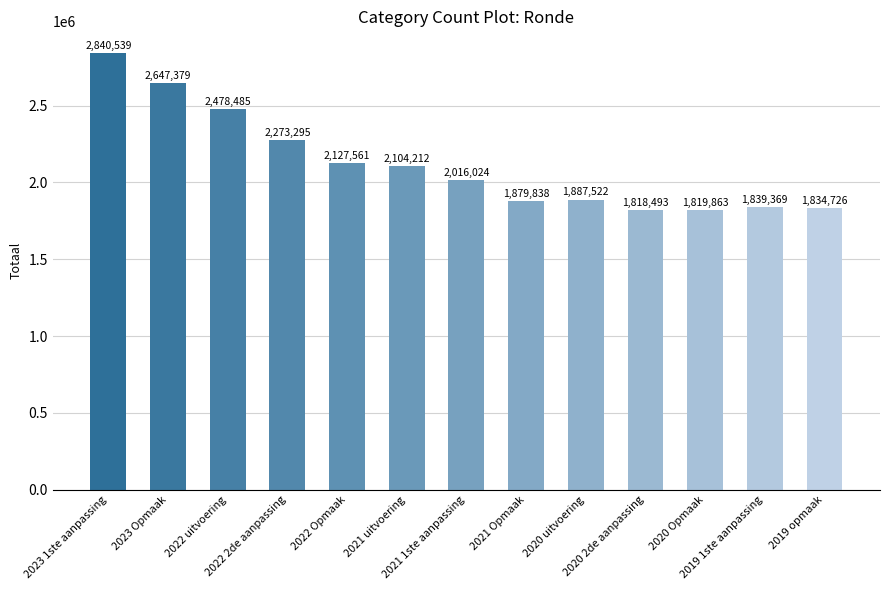

Reading left to right, extract all data points from this chart.

2840539	2647379	2478485	2273295	2127561	2104212	2016024	1879838	1887522	1818493	1819863	1839369	1834726